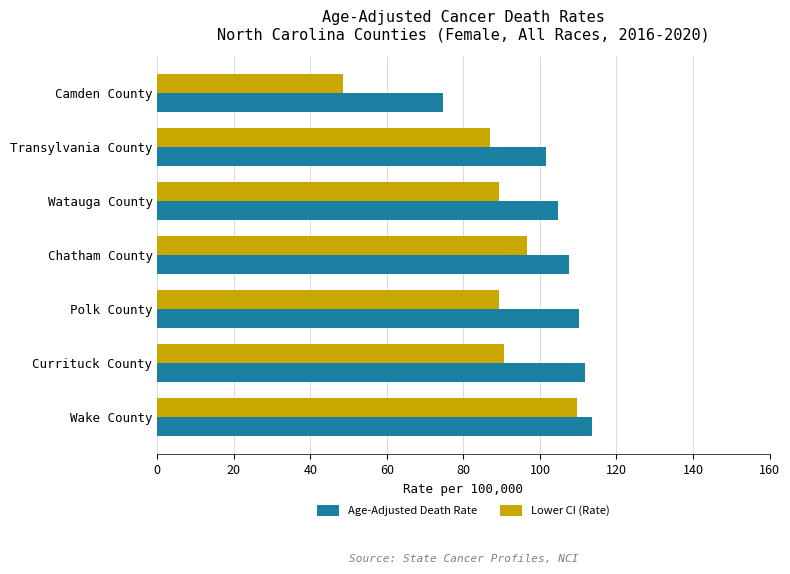

Which series has the largest total across all categories?

Age-Adjusted Death Rate